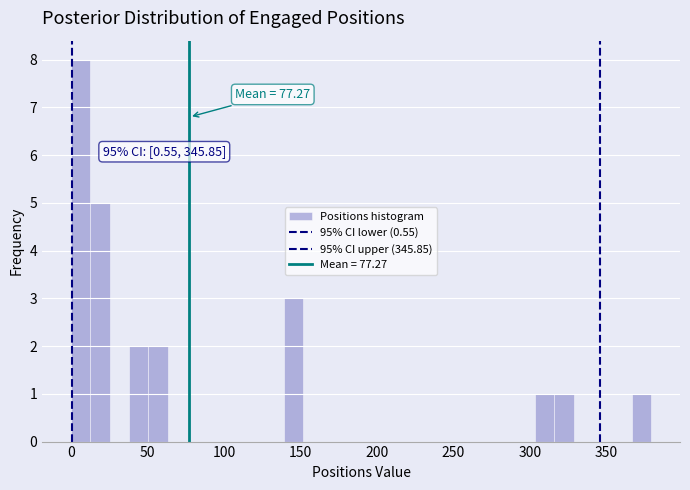

Around what value on the x-axis is the tallest bar? Give the approximate position of its centre, as read against the axis.

5